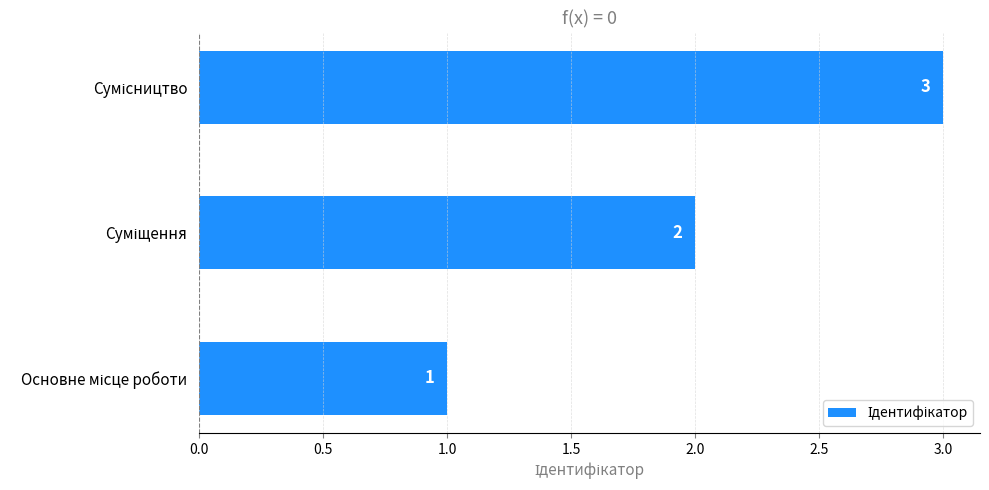

What is the minimum value shown in the chart?

1